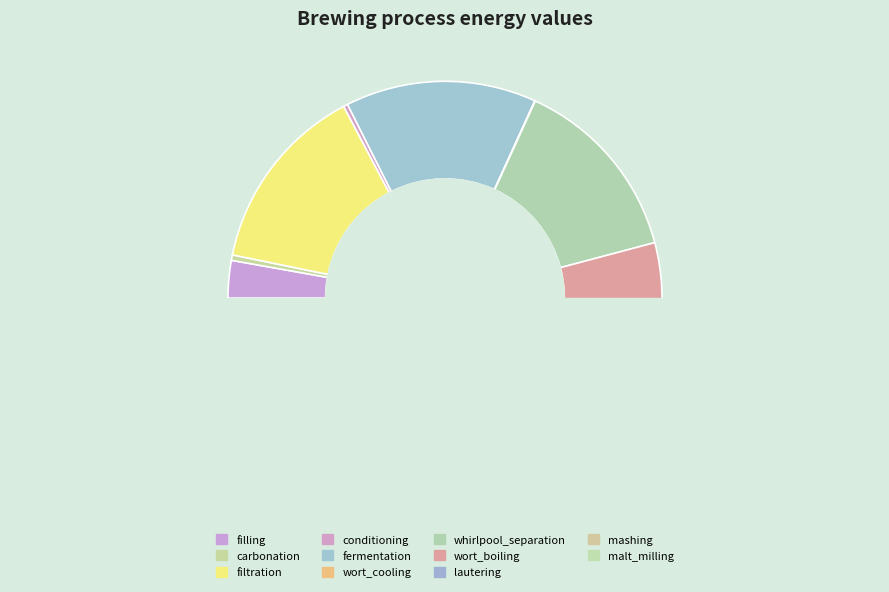

How many segments does this pie chart have?

11